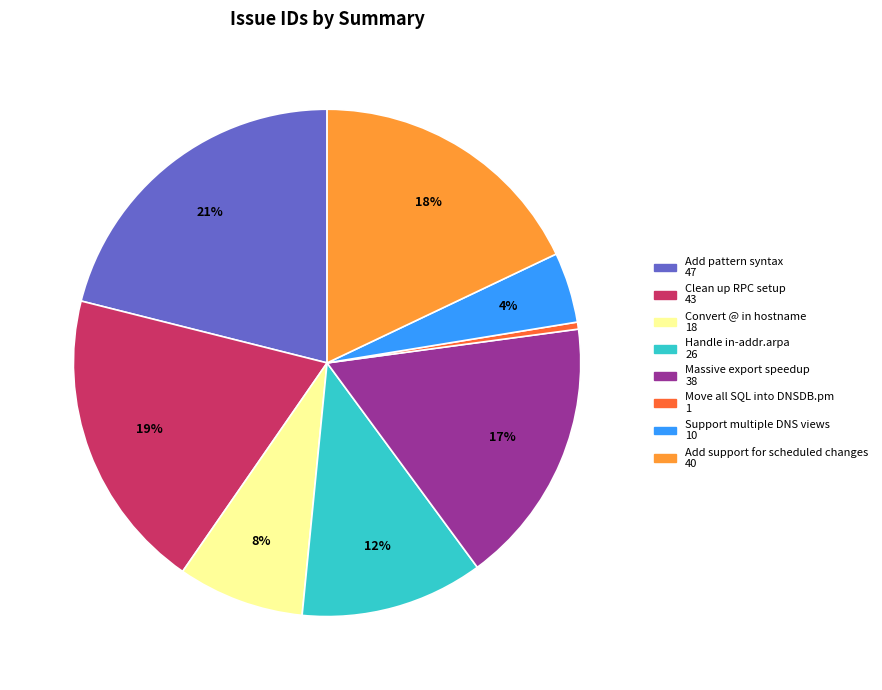

To the nearest percent, what is the difference between the largest and smallest slice percentages?

21%